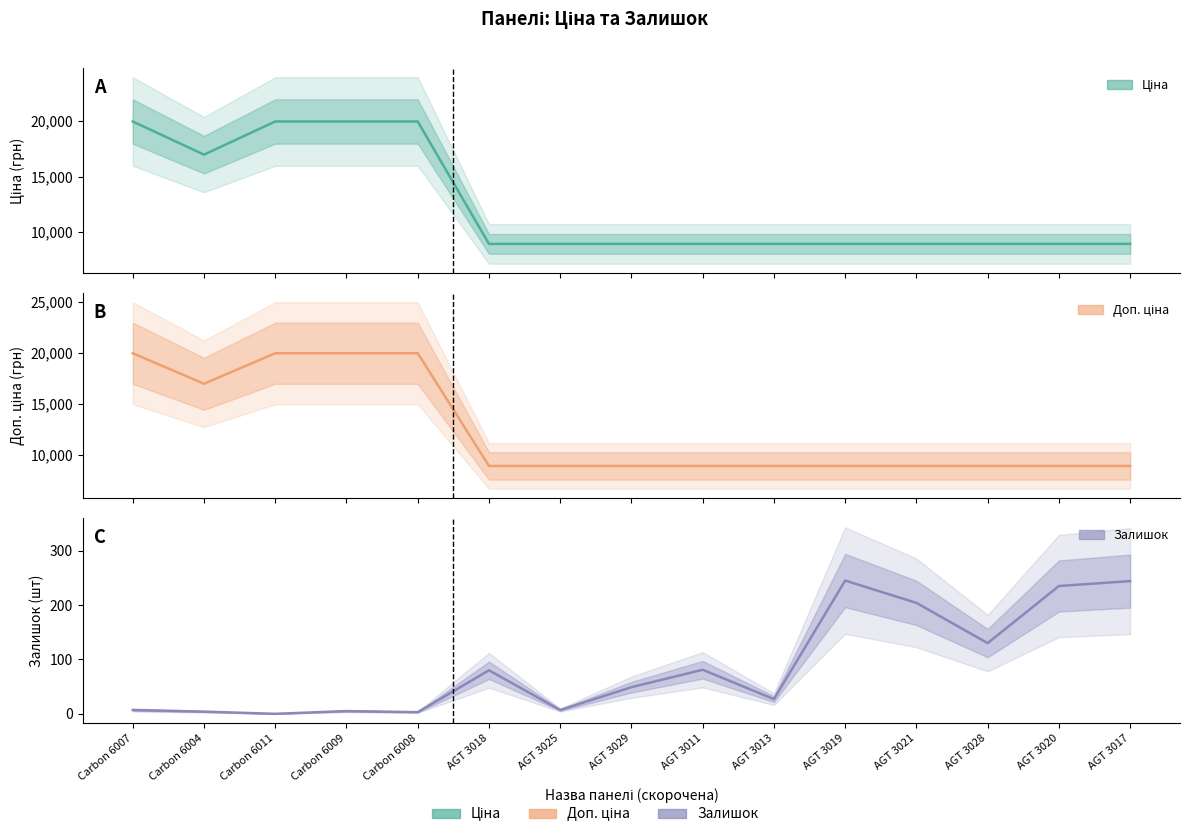

What is the difference between the Залишок values at AGT 3017 and AGT 3021?

40.0